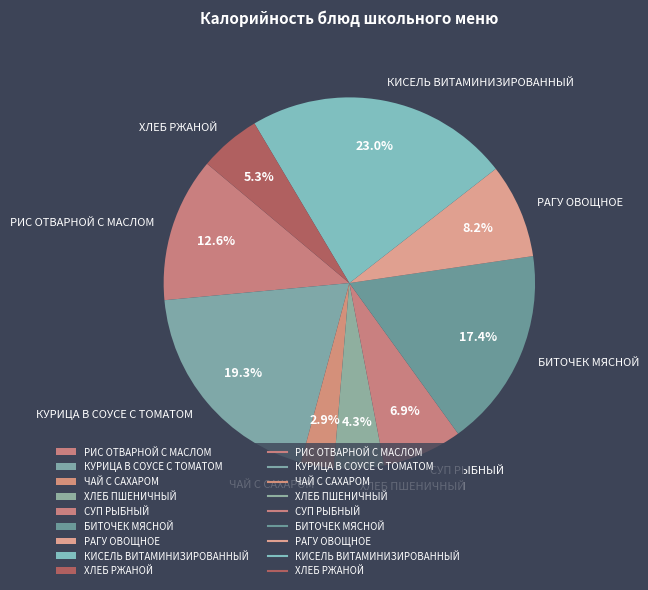

Does РАГУ ОВОЩНОЕ represent more than half of the total?

No